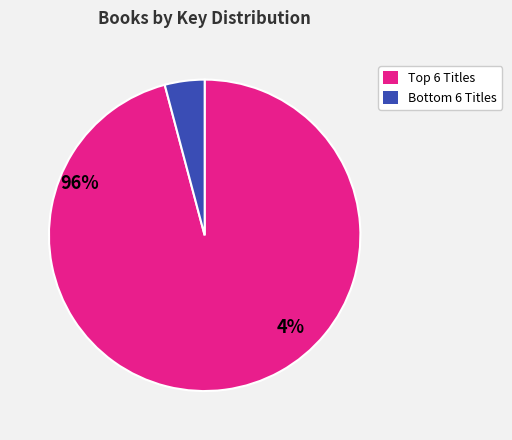

Is there any slice that represents more than half of the pie?

Yes